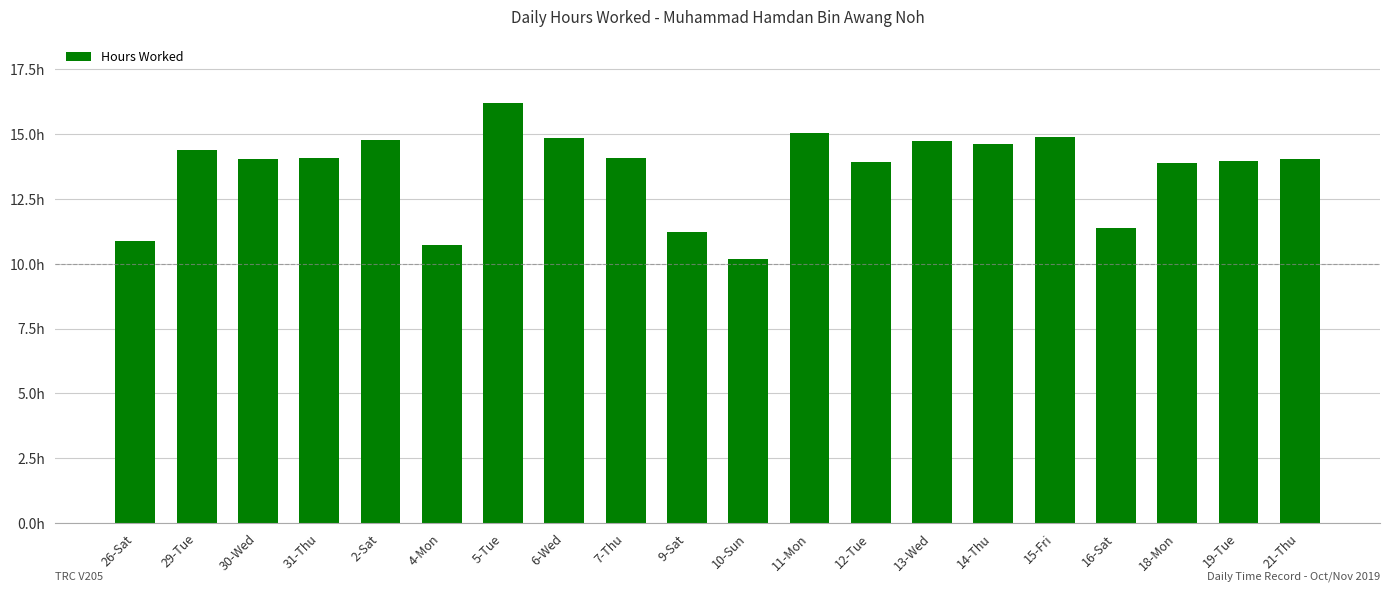

What is the value of the 14th bar from the left?

14.7